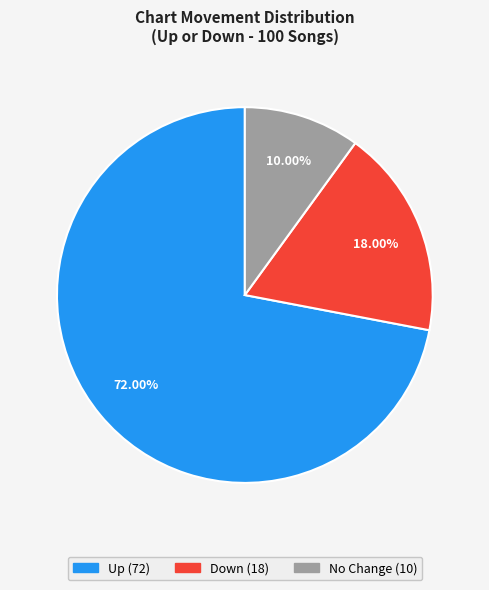

What is the majority slice?

up